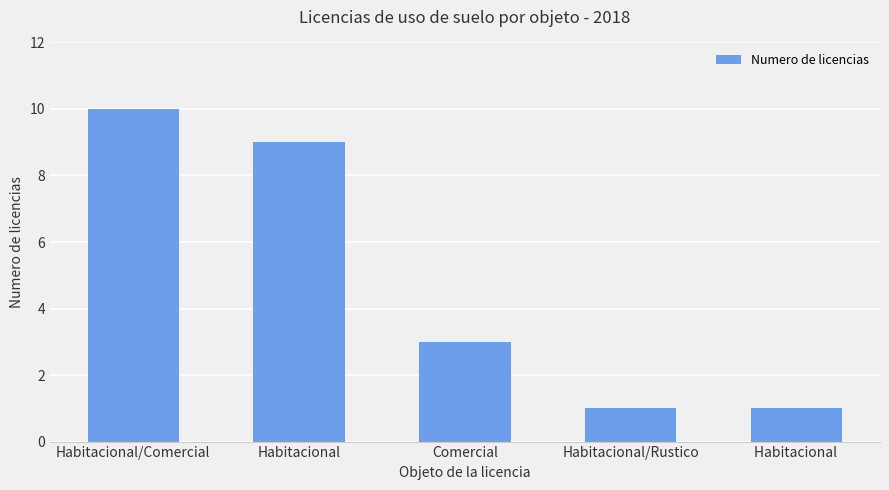

Are the bars horizontal?

No